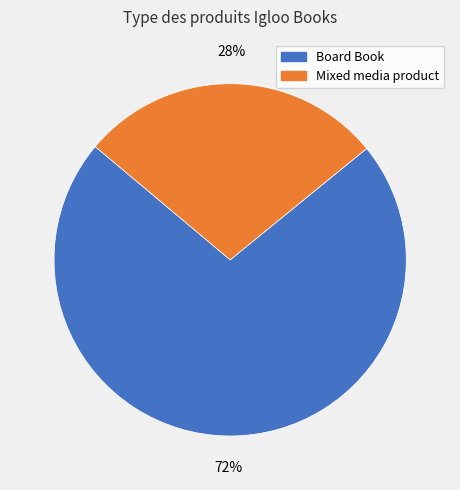

Approximately how many times larger is the value at Board Book compared to Mixed media product?

2.6